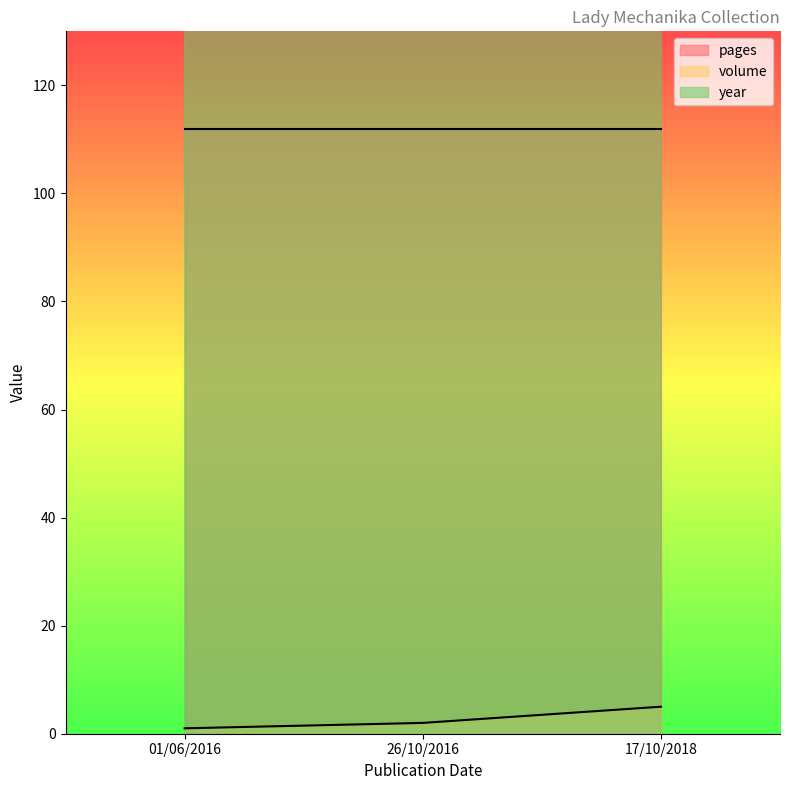

What is the difference between the volume values at 26/10/2016 and 17/10/2018?

3